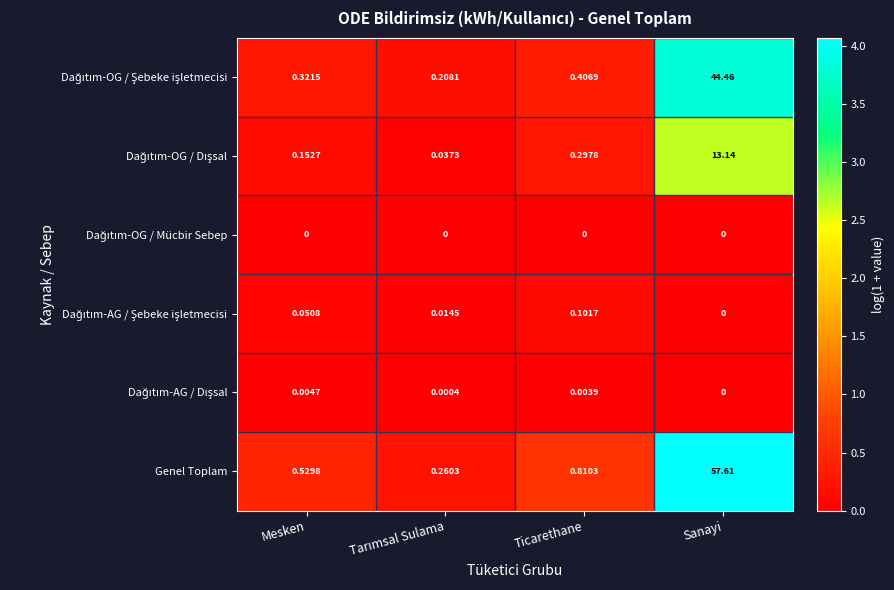

Which series has the widest spread of values?

Genel Toplam